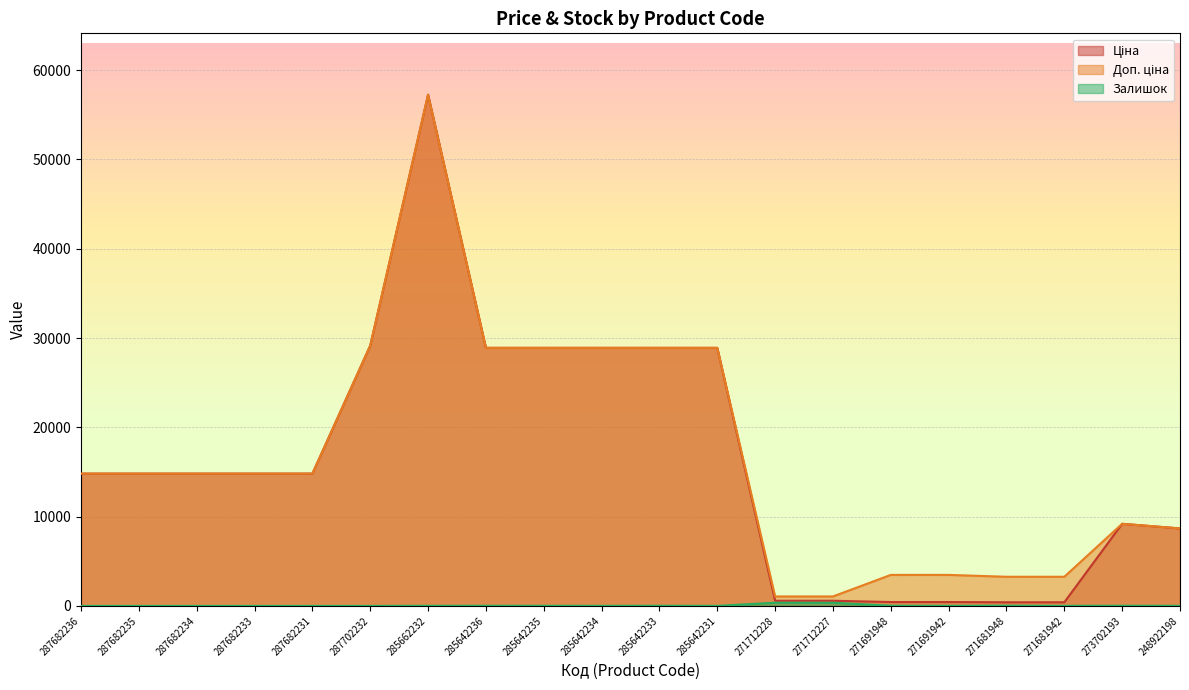

Rank the series by their maximum value, from lowest to highest.

Залишок, Ціна, Доп. ціна